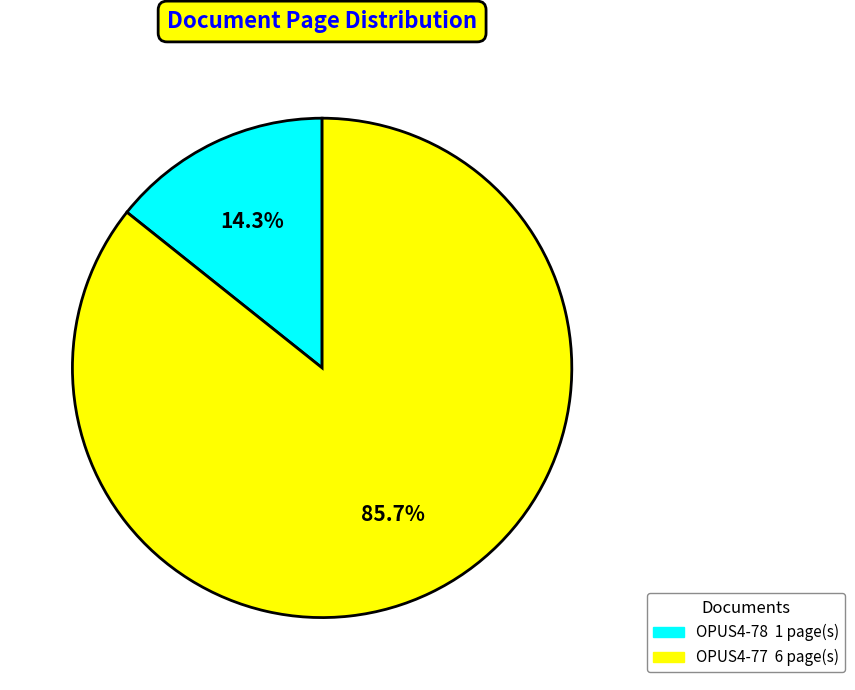

True or false: OPUS4-78 accounts for 14% of the total.

True